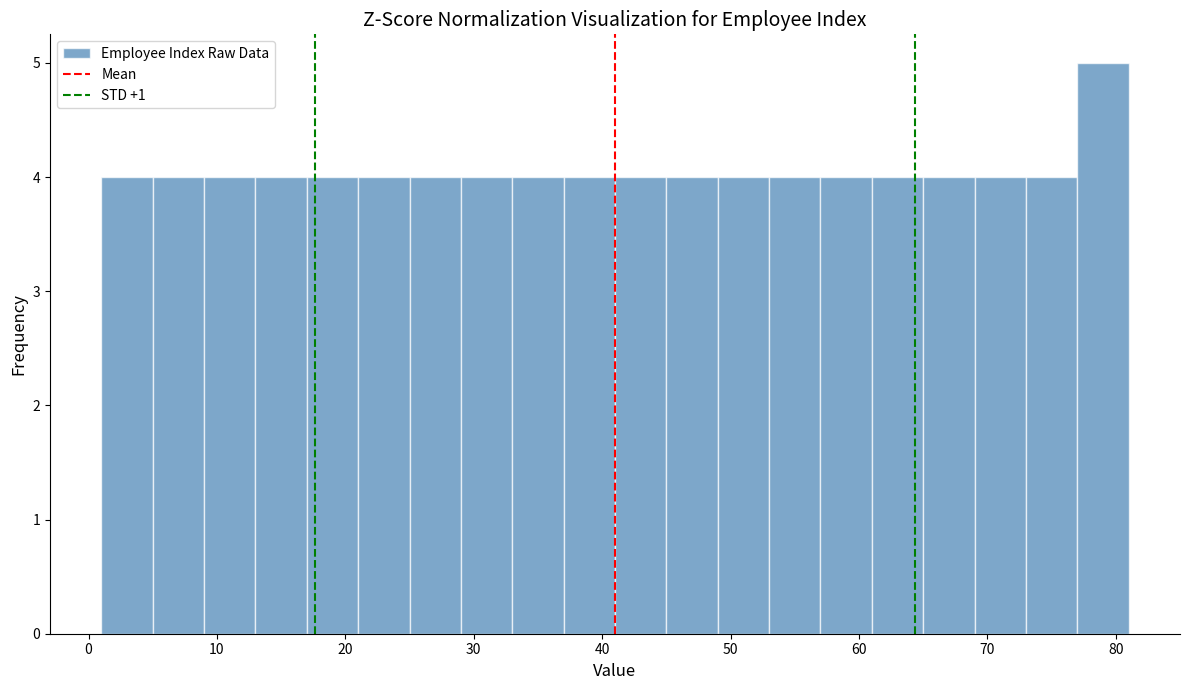

Reading left to right, transcribe this chart: for each bar, give the range it covers on the x-axis and its height. The values are not printed on the chart, so give them approximately, as read against the axis.

1 to 5: 4
5 to 9: 4
9 to 13: 4
13 to 17: 4
17 to 21: 4
21 to 25: 4
25 to 29: 4
29 to 33: 4
33 to 37: 4
37 to 41: 4
41 to 45: 4
45 to 49: 4
49 to 53: 4
53 to 57: 4
57 to 61: 4
61 to 65: 4
65 to 69: 4
69 to 73: 4
73 to 77: 4
77 to 81: 5